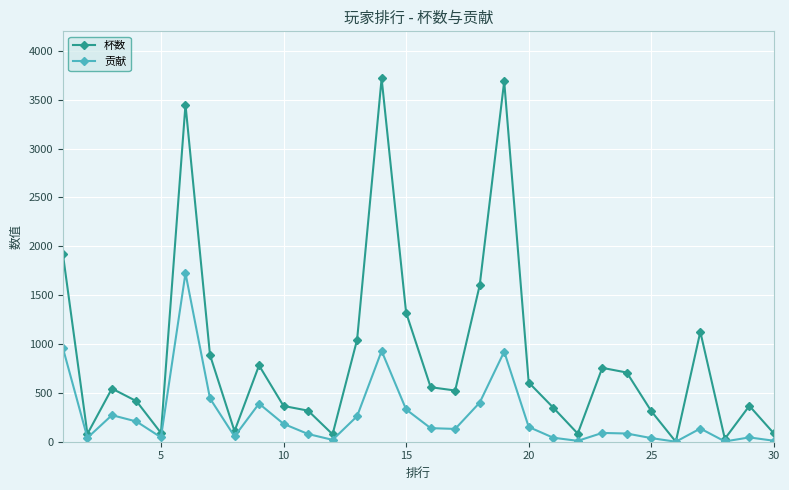

What are all the series names shown in the legend?

杯数, 贡献